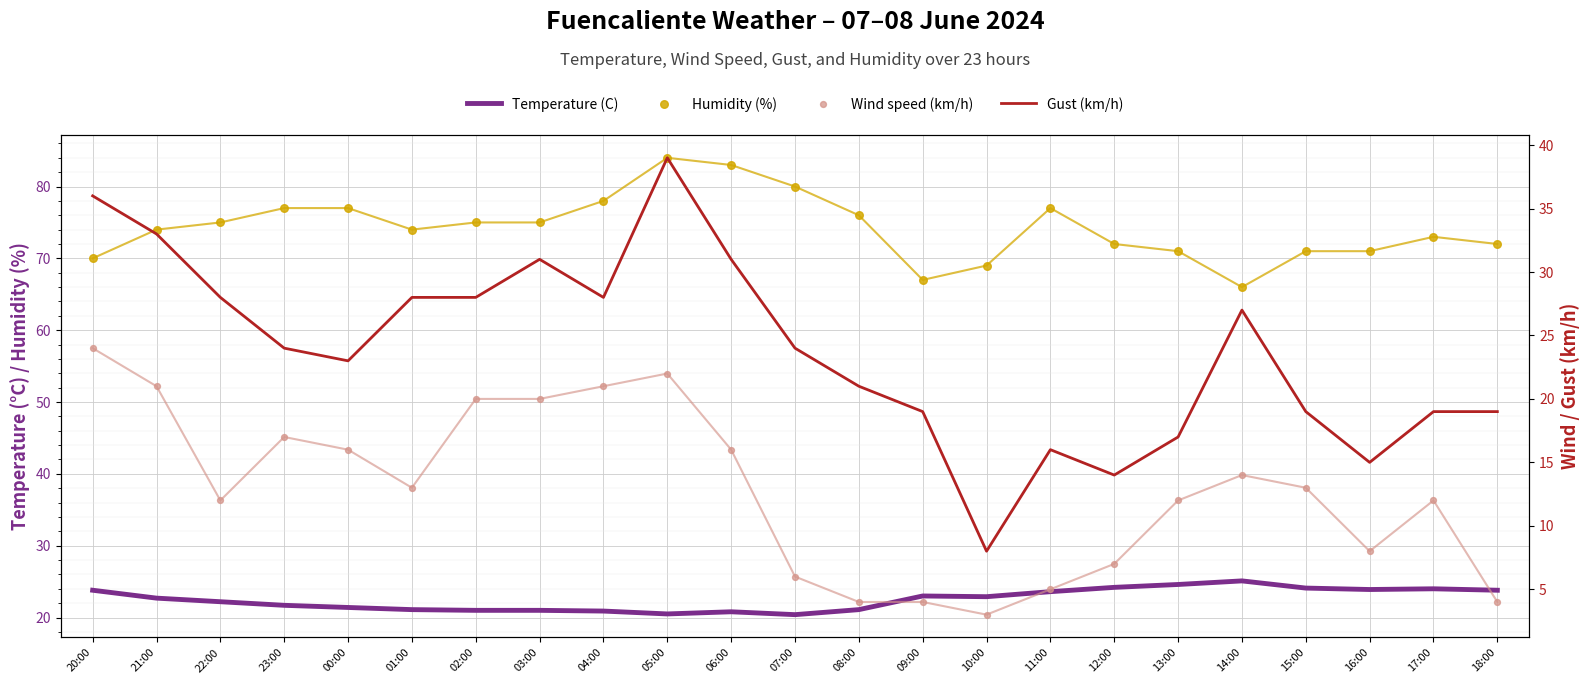

Which series contains the lowest Y value?

Wind speed (km/h)